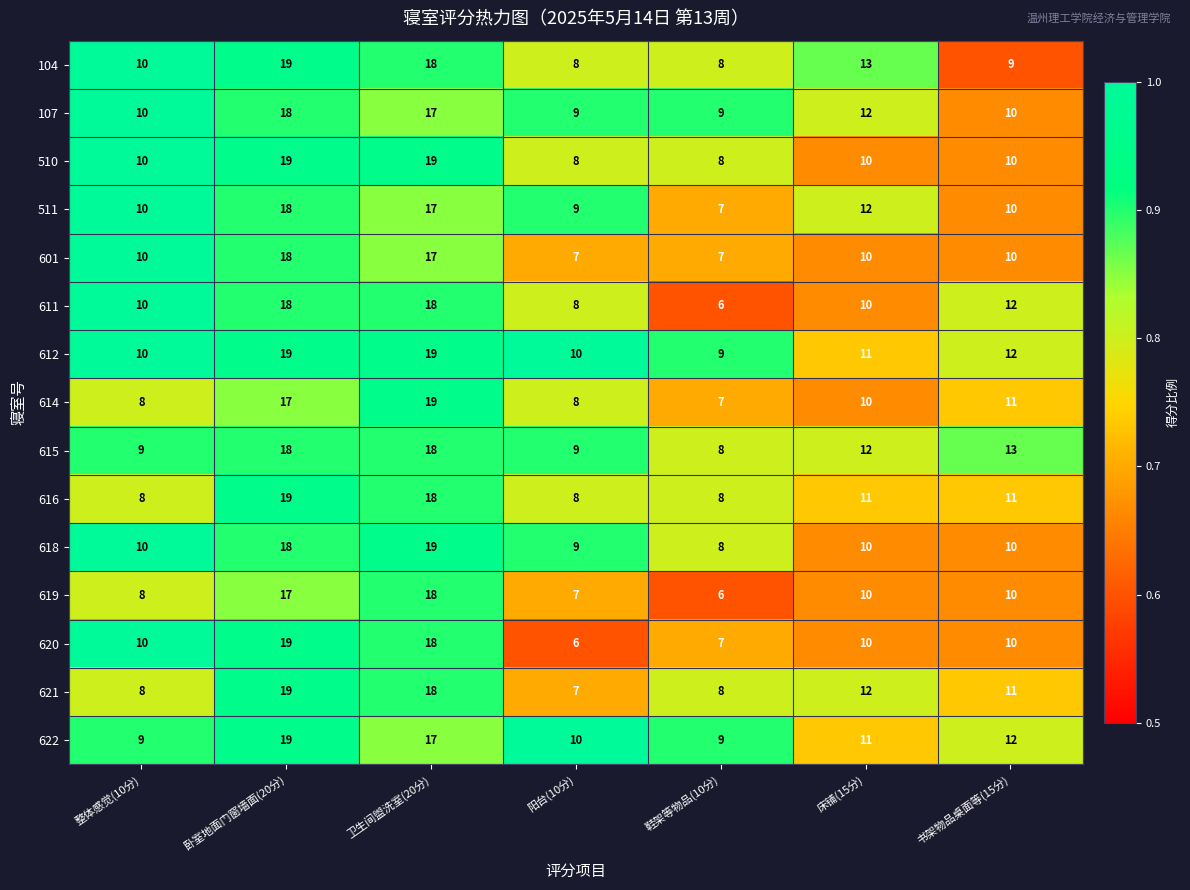

Which category has the lowest value in the 511 series?

鞋架等物品(10分)